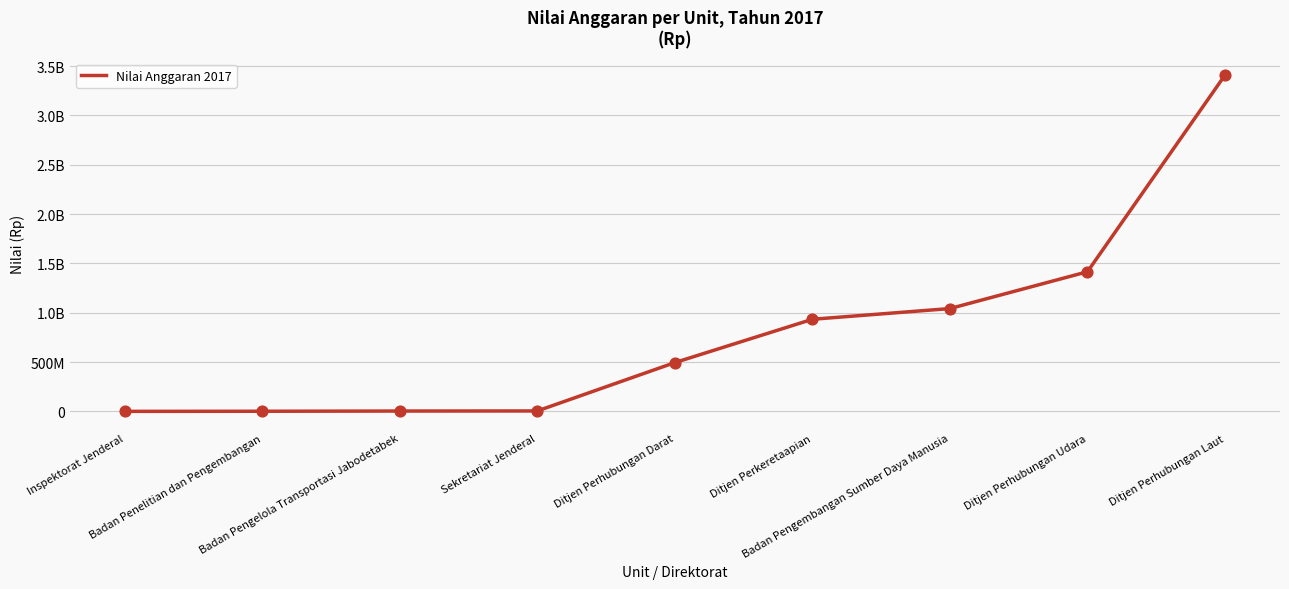

Approximately how many times larger is the value at Ditjen Perkeretaapian compared to Ditjen Perhubungan Darat?

1.9